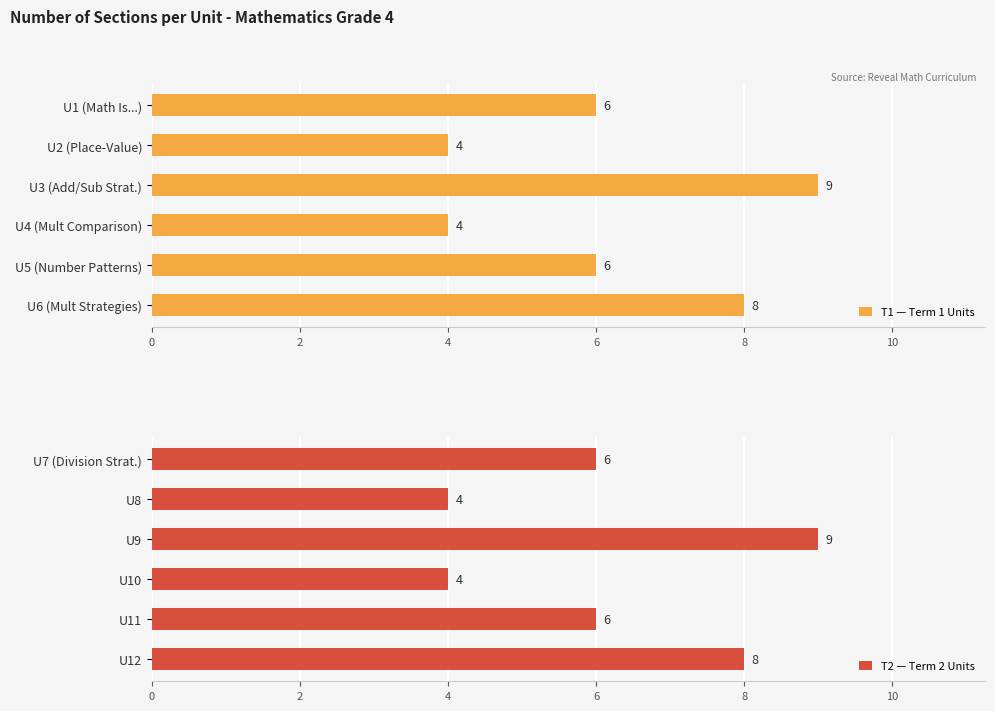

What is the value of the T2 — Term 2 Units bar at the 2nd from the left?

4